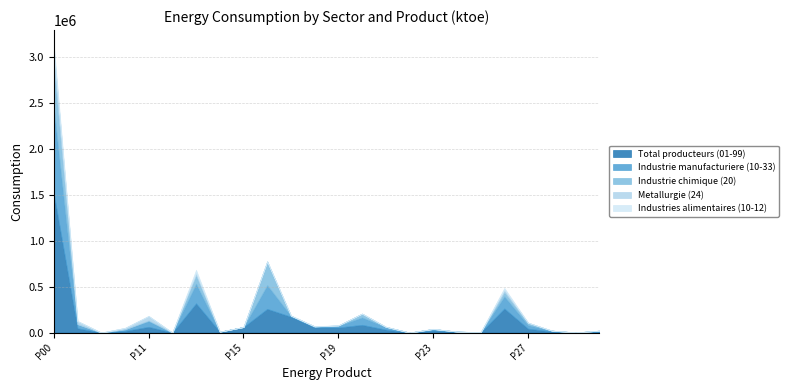

How many values in the Total producteurs (01-99) series are below 42622?

12